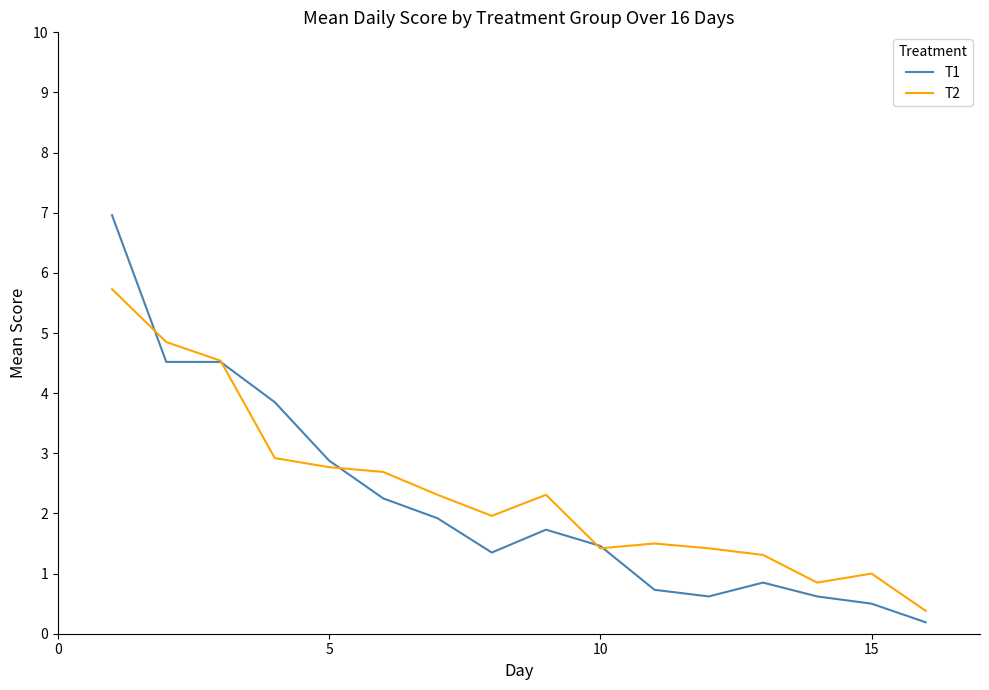

Which series has the widest spread of values?

T1